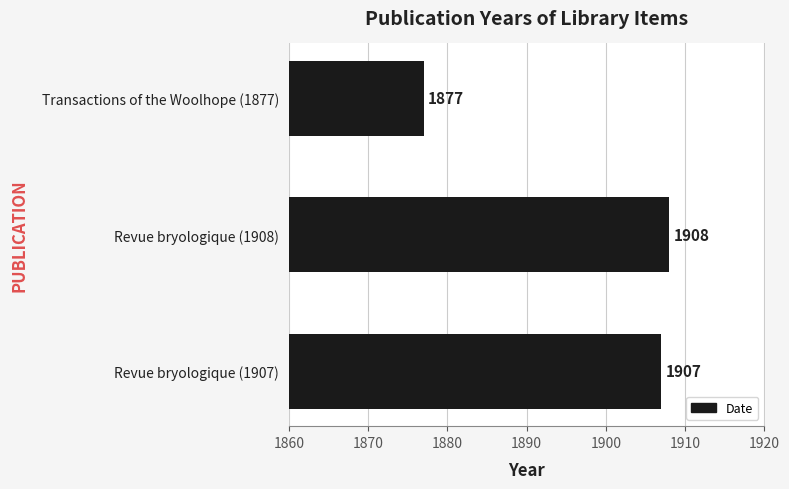

What is the change in value from Revue bryologique (1907) to Transactions of the Woolhope (1877)?

-30